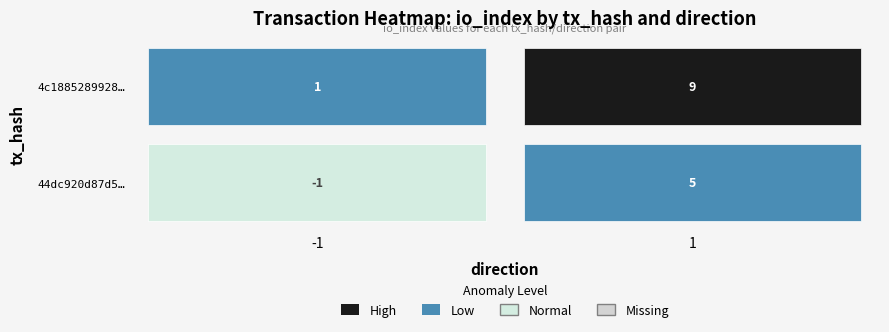

At 1, list the series in order from largest to smallest.

4c18852899282fd5d4a51c5b2d31c148f09a165, 44dc920d87d5ec3e8c299ebfc823df2166e9bdd